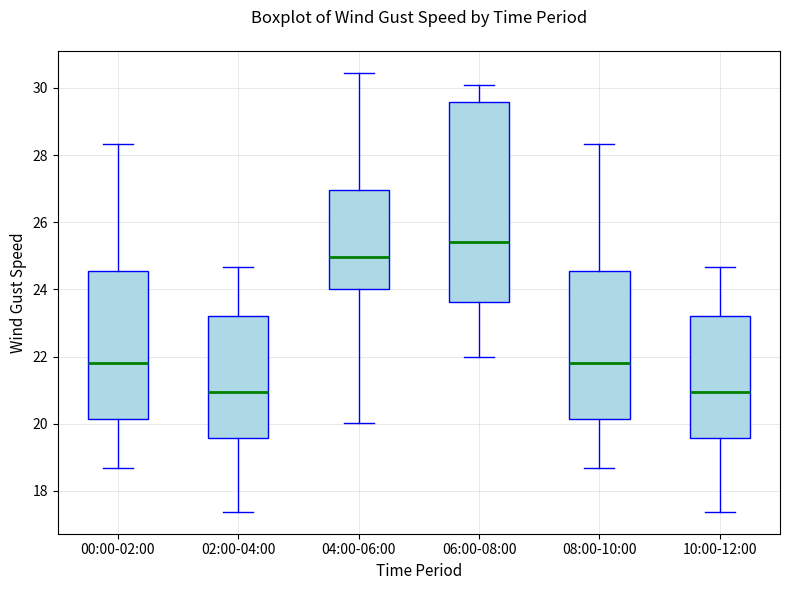

Where is the lower edge of the box for 08:00-10:00 on the y-axis? The values are not printed on the chart, so give them approximately, as read against the axis.

20.2